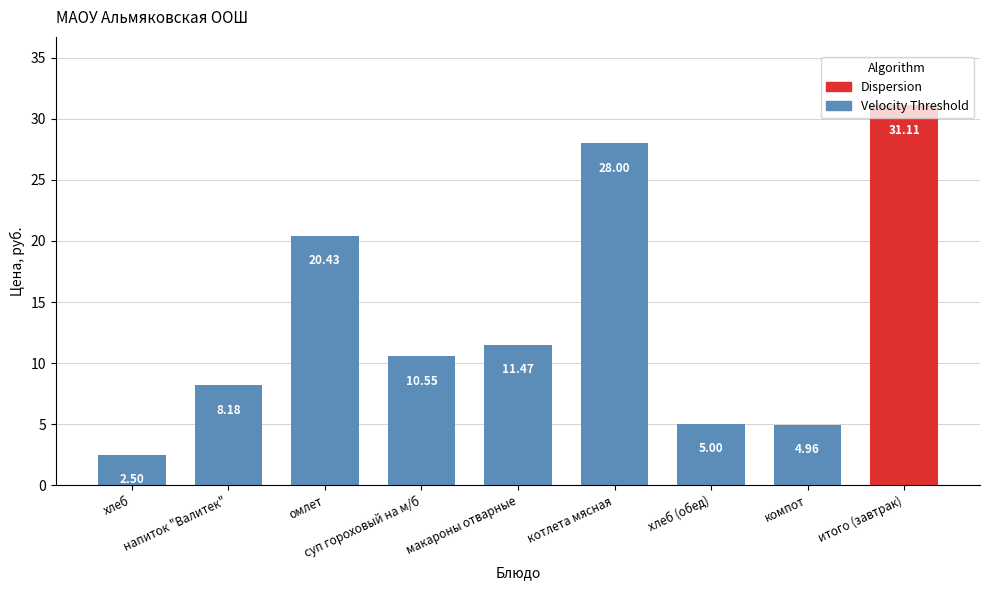

What is the sum of the values at котлета мясная and компот?

33.0